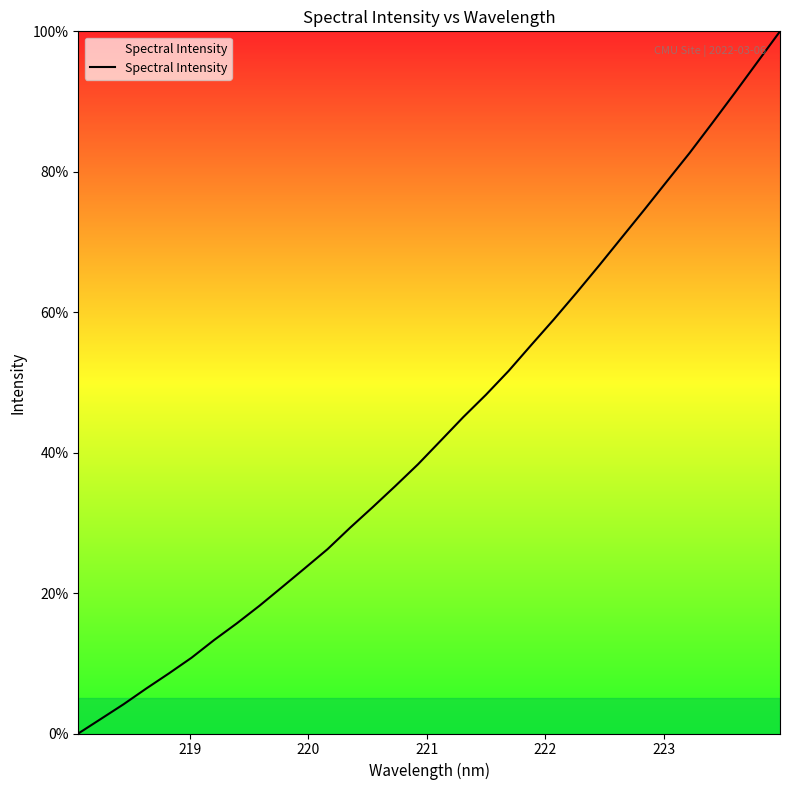

Count the number of categories in the chart.

32